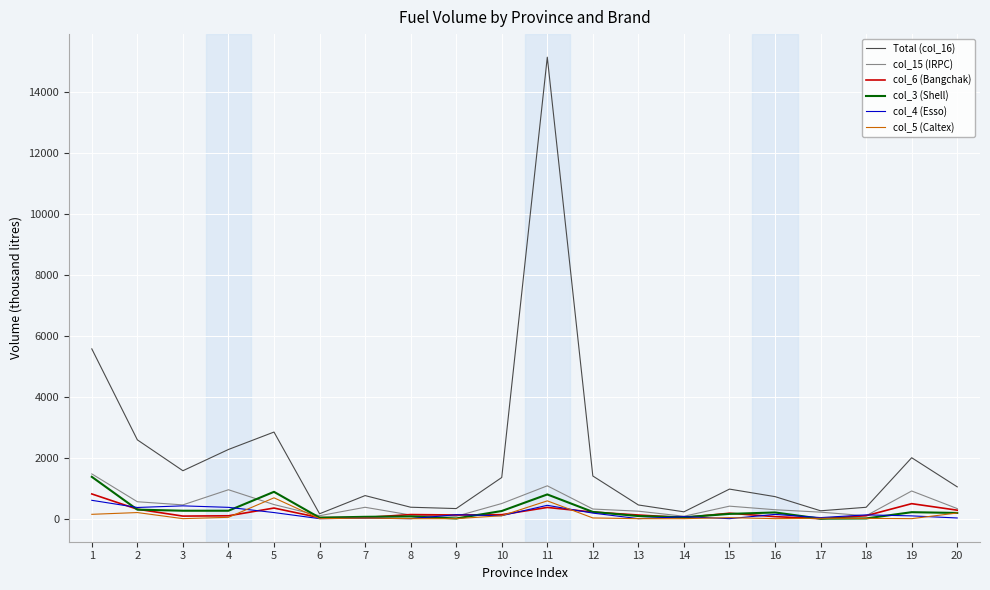

Which series has the largest total across all categories?

Total (col_16)